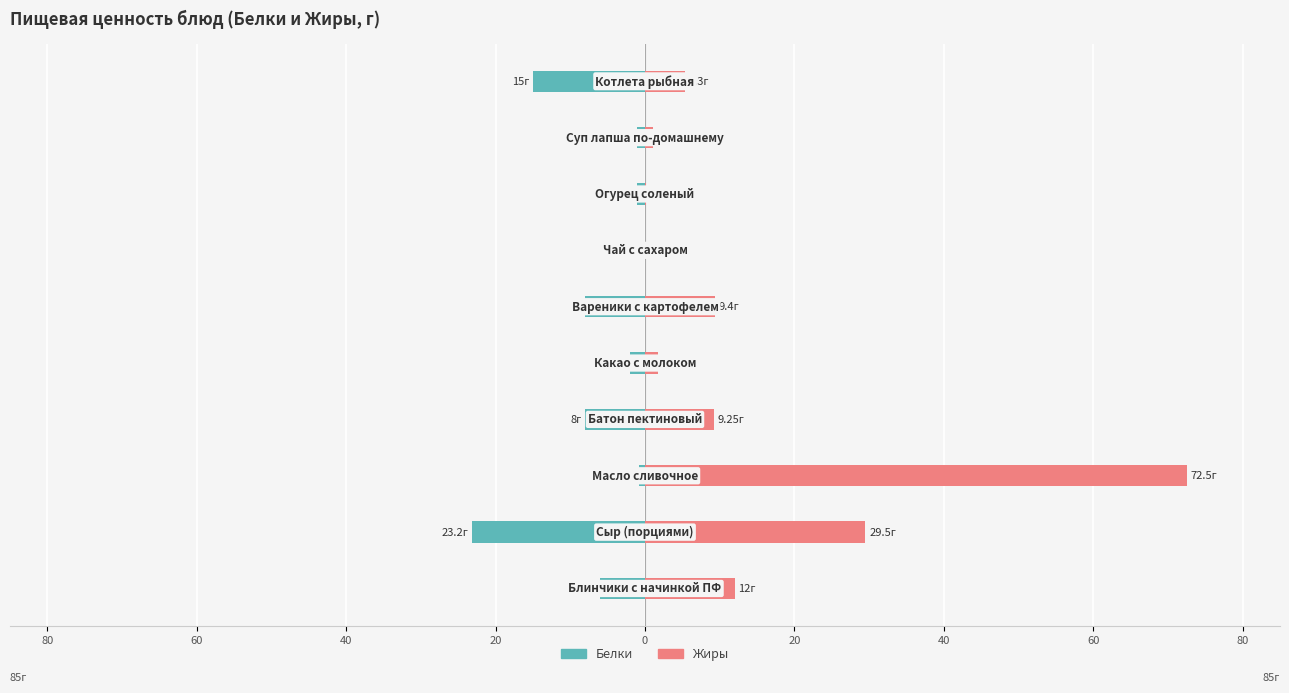

True or false: Белки has a value of -21.6 at 80.

False